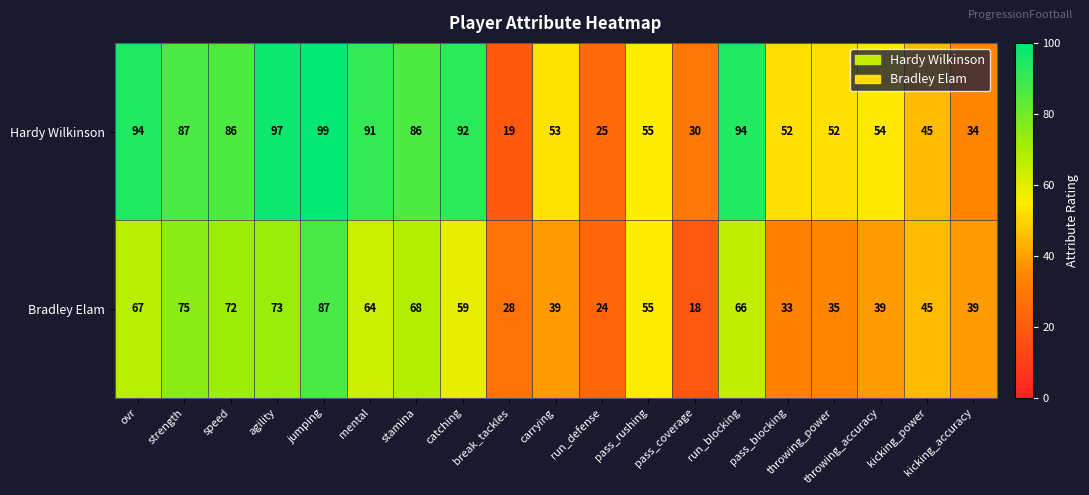

What is the difference between the maximum and second lowest values in the Bradley Elam series?

63